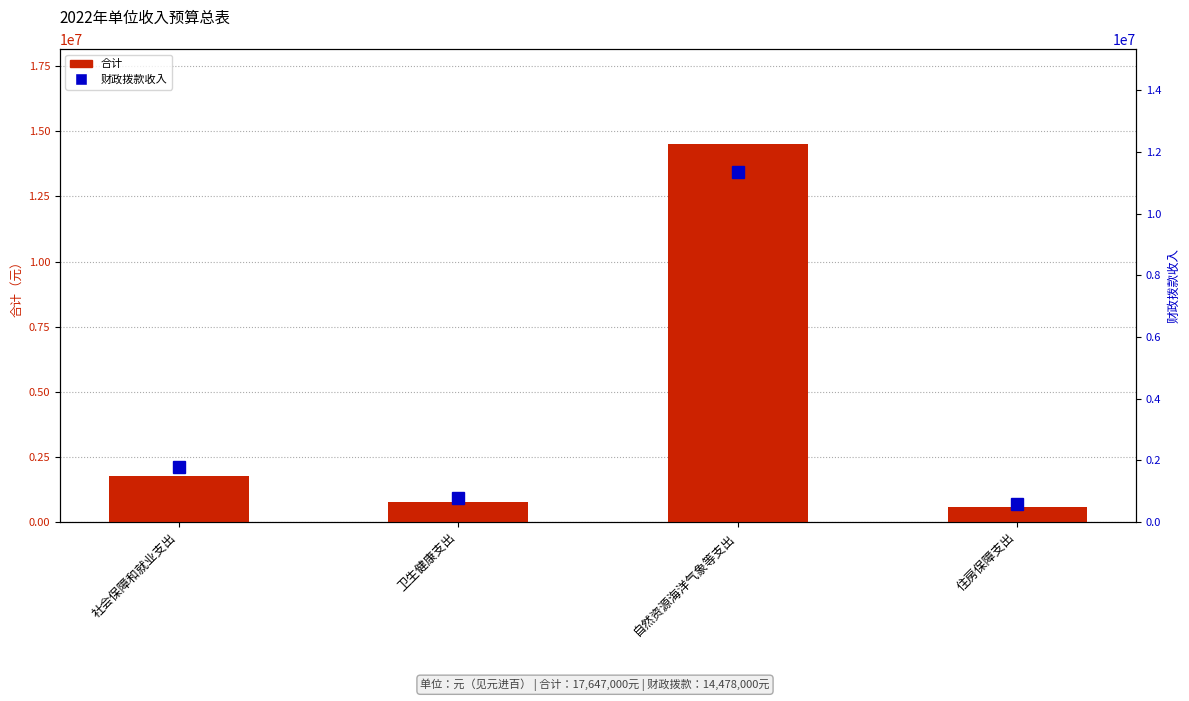

What position from the right is 卫生健康支出?

3